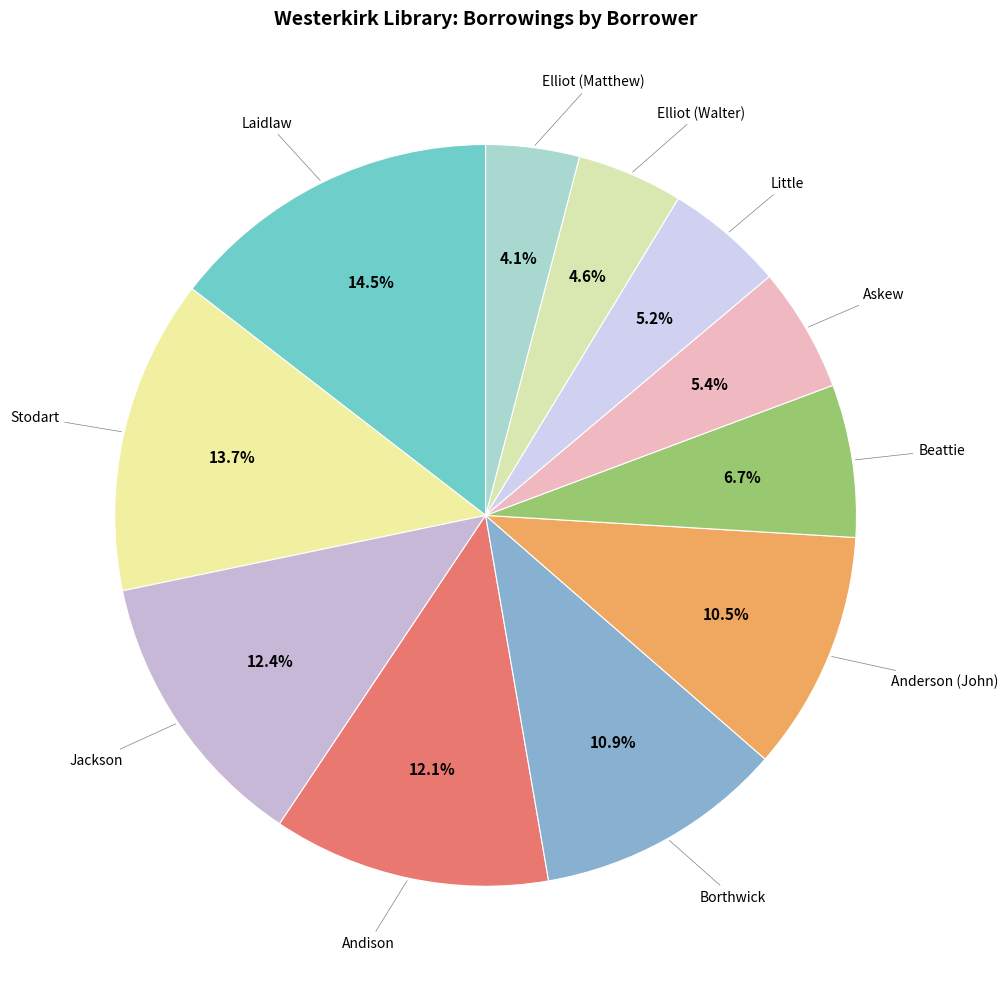

Is Andison the majority of the pie?

No